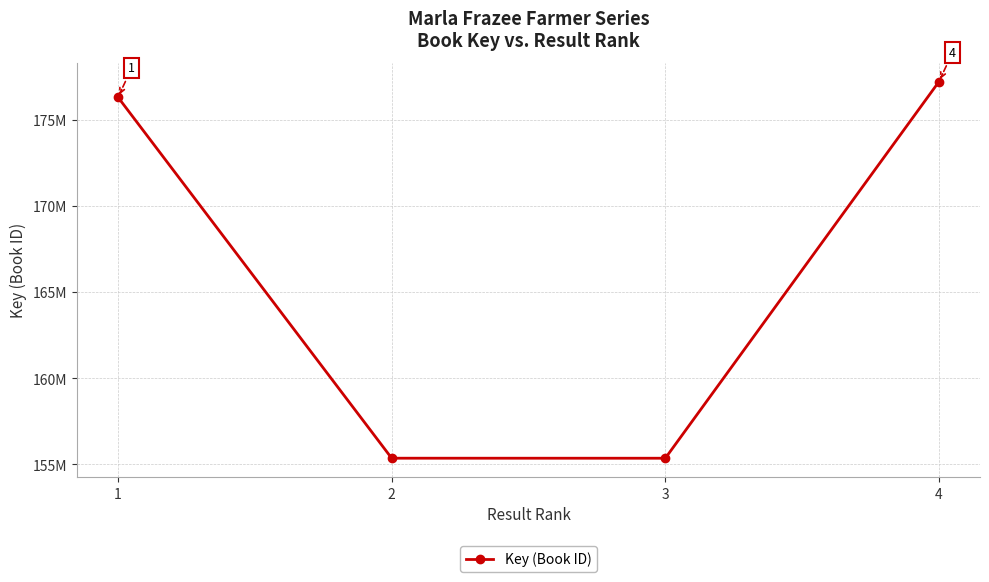

Is this an area chart (filled region under the line)?

No